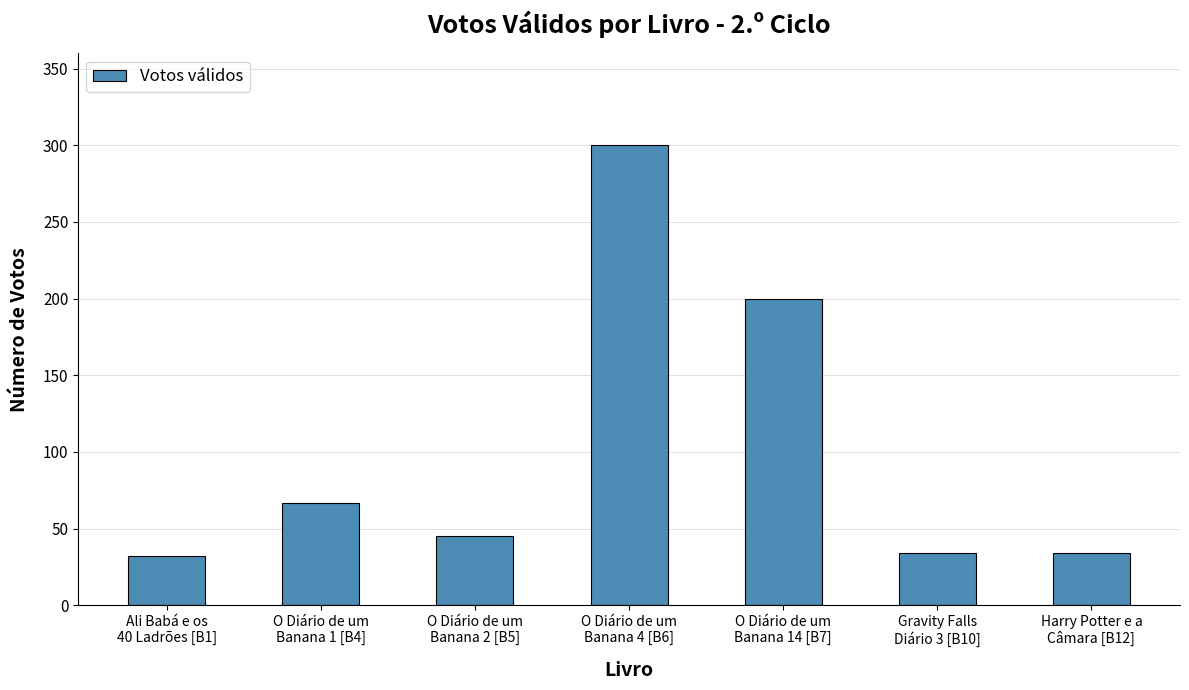

How many bars are there in total?

7